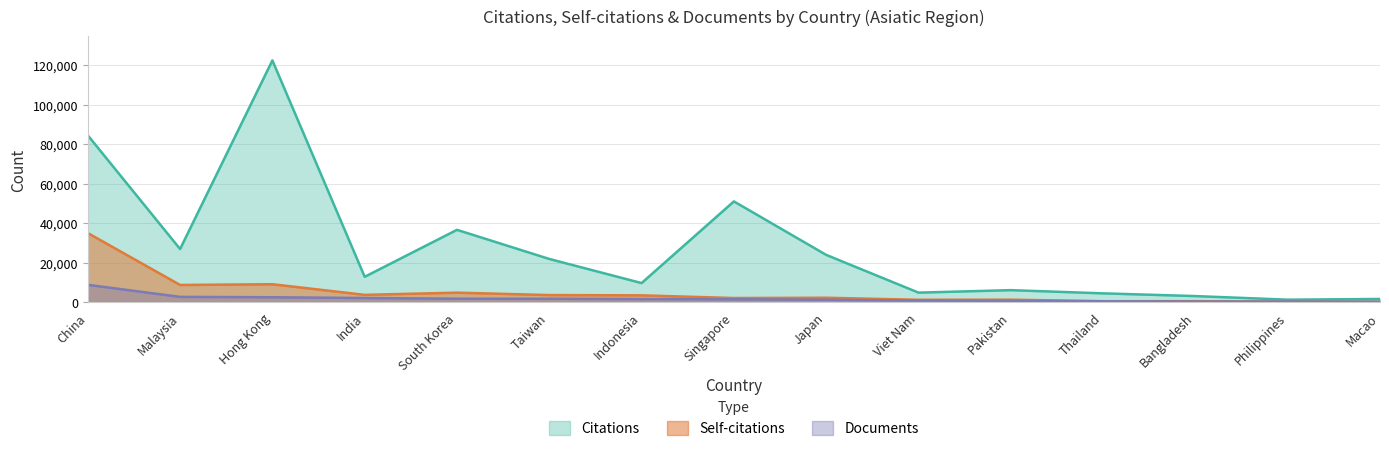

At which category does the chart reach its peak across all series?

Hong Kong